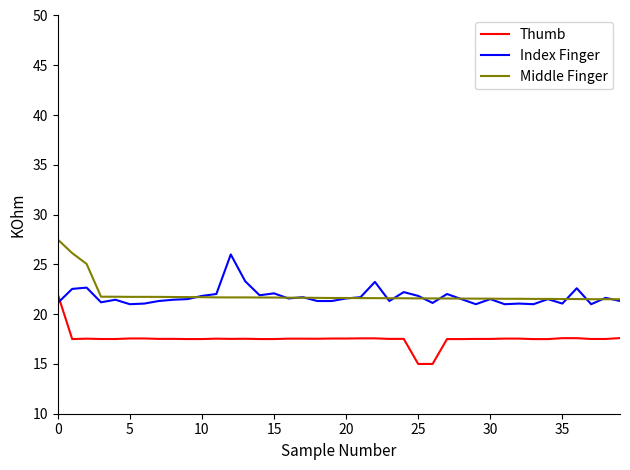

What is the maximum value for Thumb?

22.0